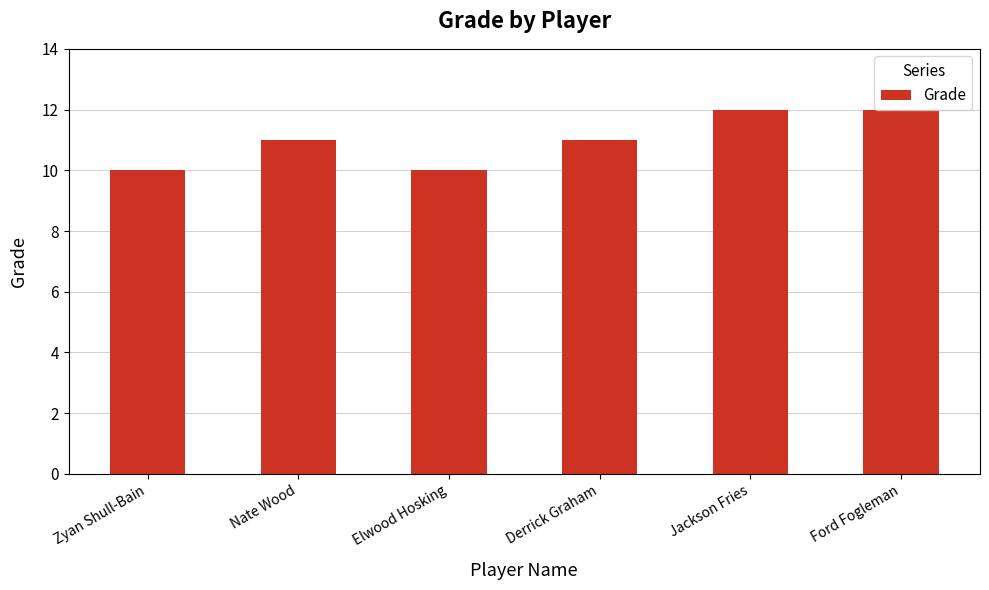

What is the ratio of the value at Derrick Graham to the value at Nate Wood?

1.0